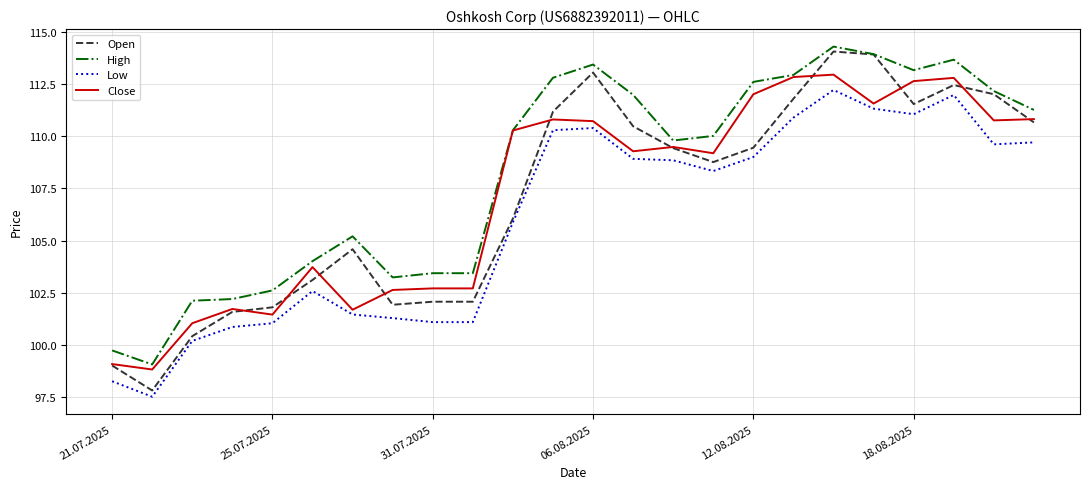

True or false: Low has more than 0 interior local peaks.

True